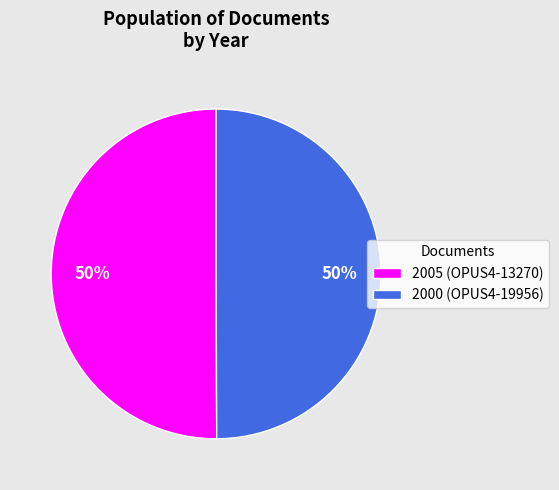

True or false: 2005 (OPUS4-13270) accounts for 50% of the total.

True